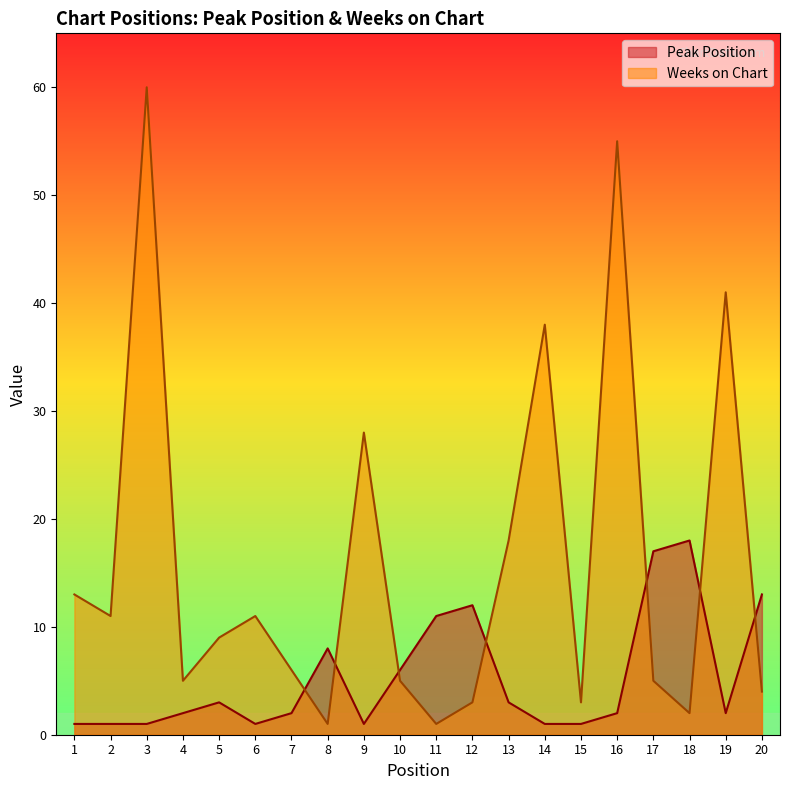

At which category is the sum across all series the highest?

3